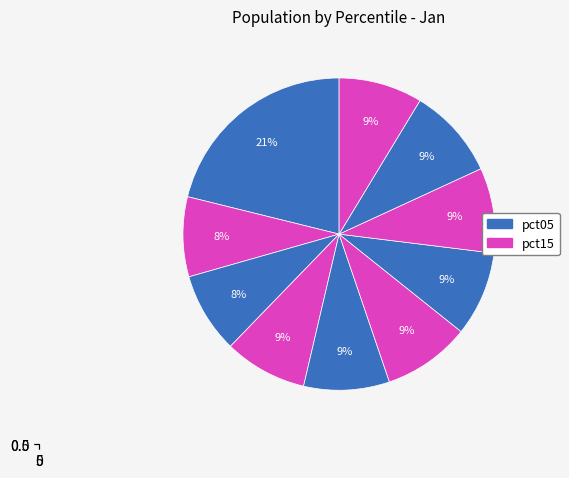

What is the smallest slice in the pie chart?

pct15